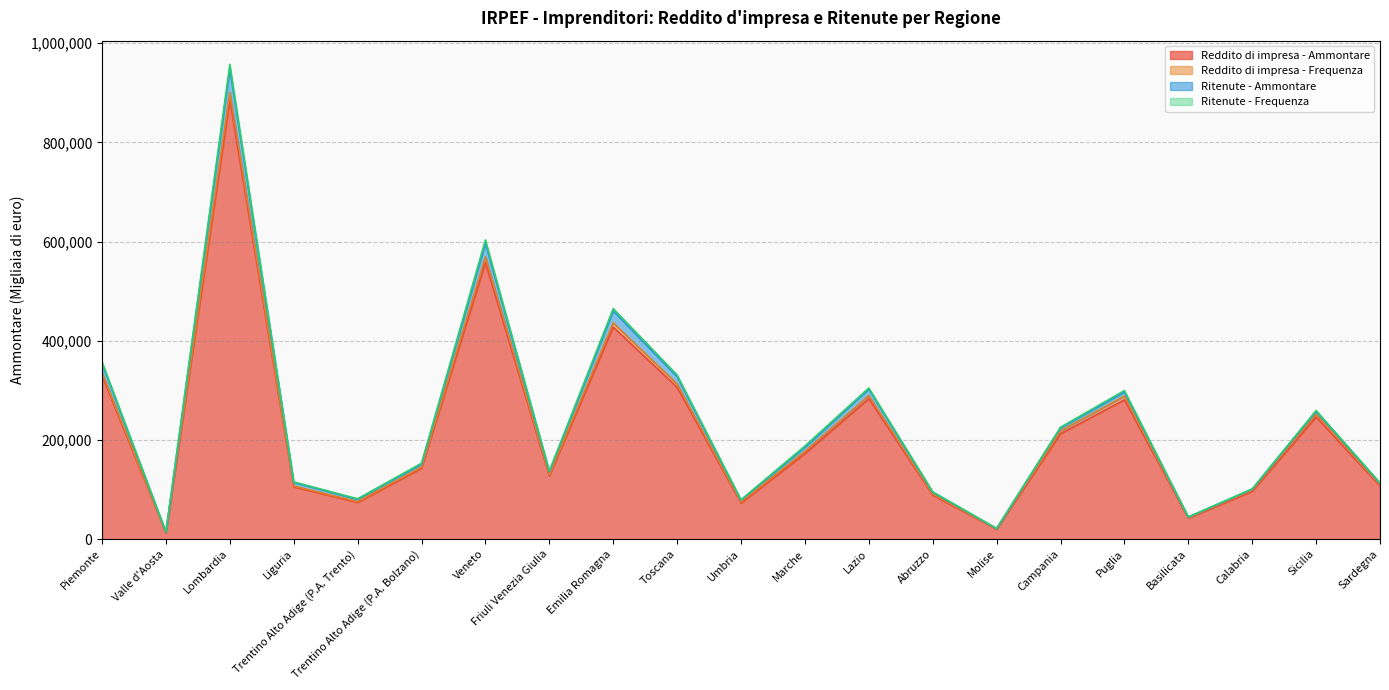

True or false: Reddito di impresa - Ammontare and Ritenute - Frequenza cross at least once.

False